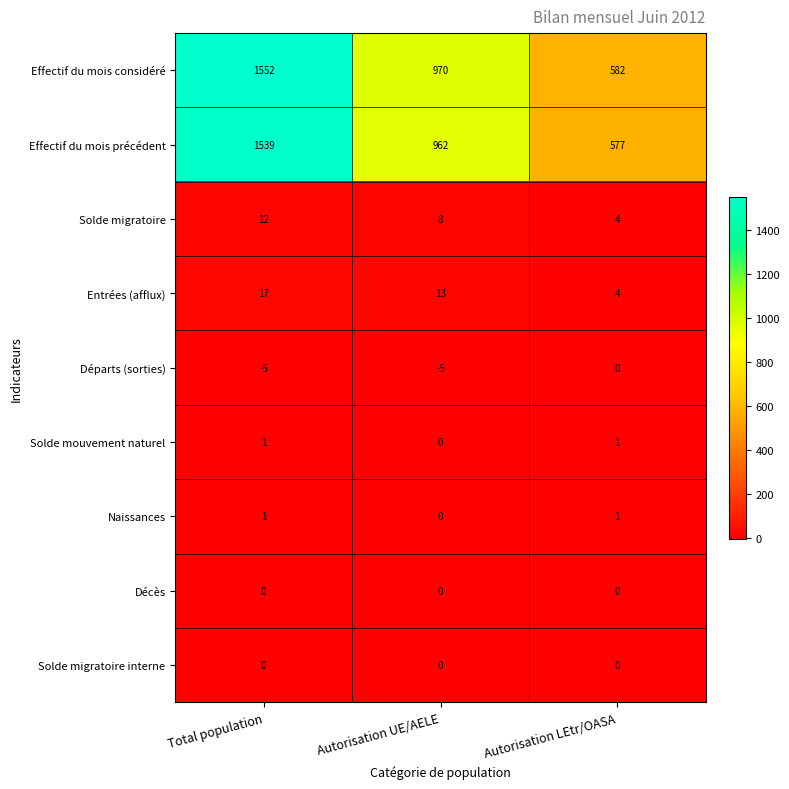

Where is Solde migratoire nearest to the value 8?

Autorisation UE/AELE